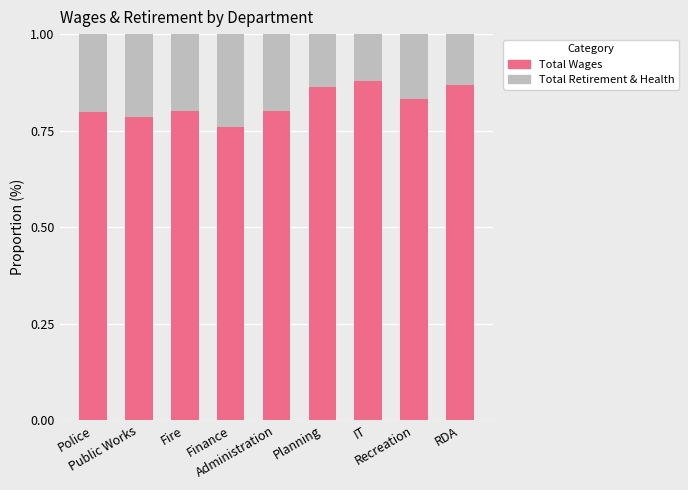

How many bars are there in total?

9